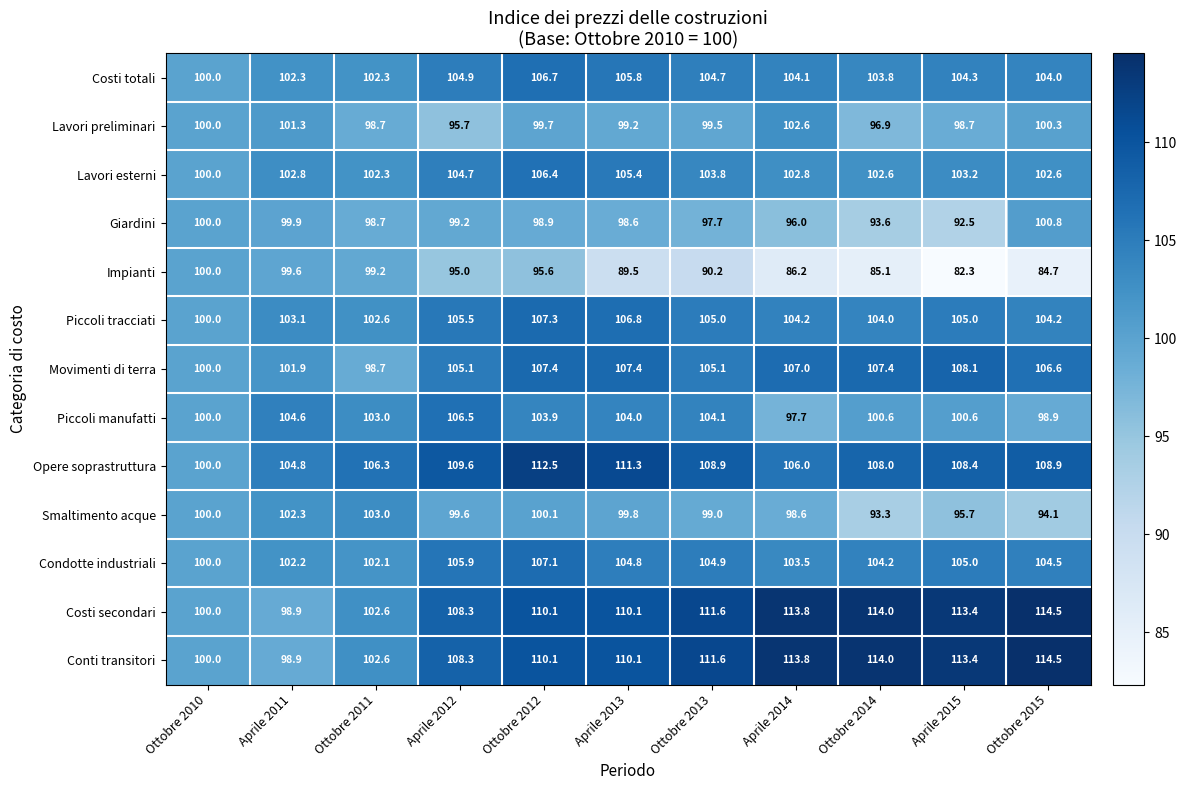

What is the sum of the Conti transitori values at Aprile 2015 and Ottobre 2015?

227.9